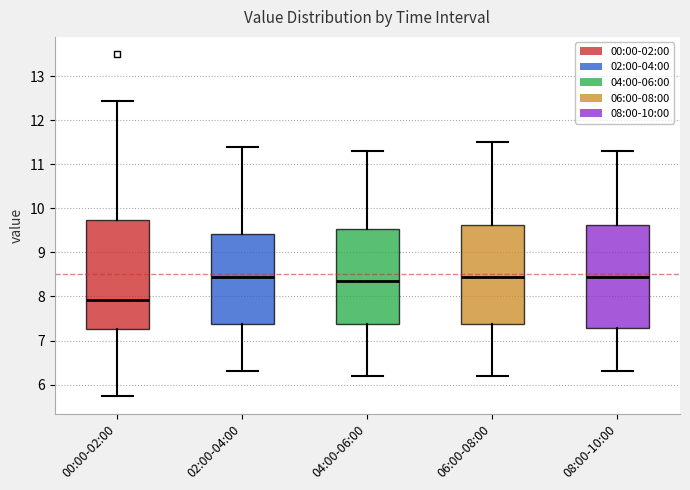

Where does the lower whisker of the box for 04:00-06:00 end on the y-axis? The values are not printed on the chart, so give them approximately, as read against the axis.

6.2